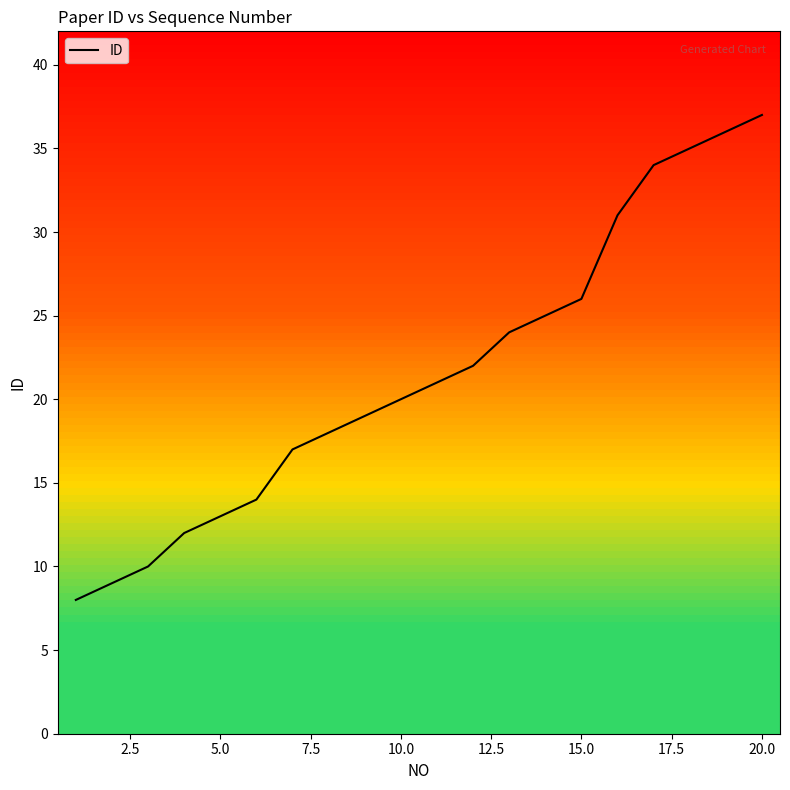

What is the greatest value displayed?

37